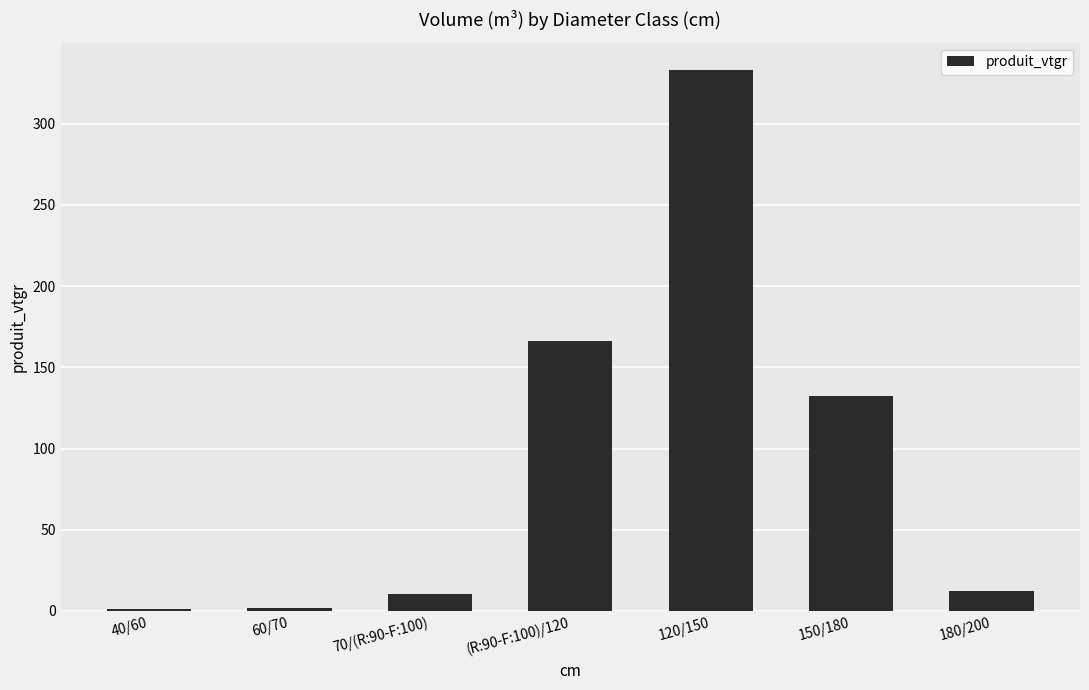

What is the label of the 3rd bar from the right?

120/150